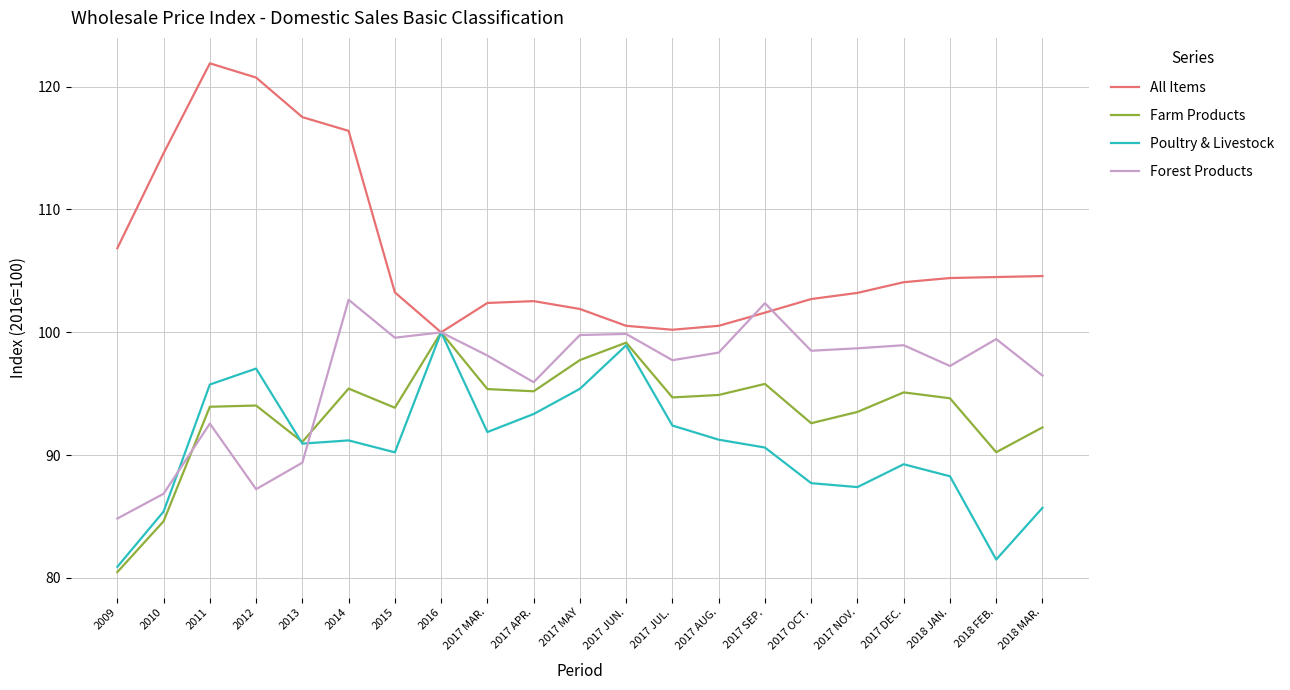

What are all the series names shown in the legend?

All Items, Farm Products, Poultry & Livestock, Forest Products